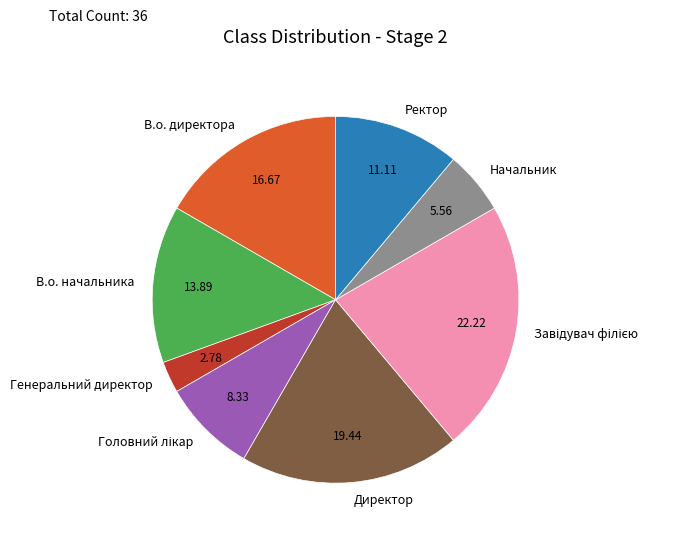

Is there any slice that represents more than half of the pie?

No